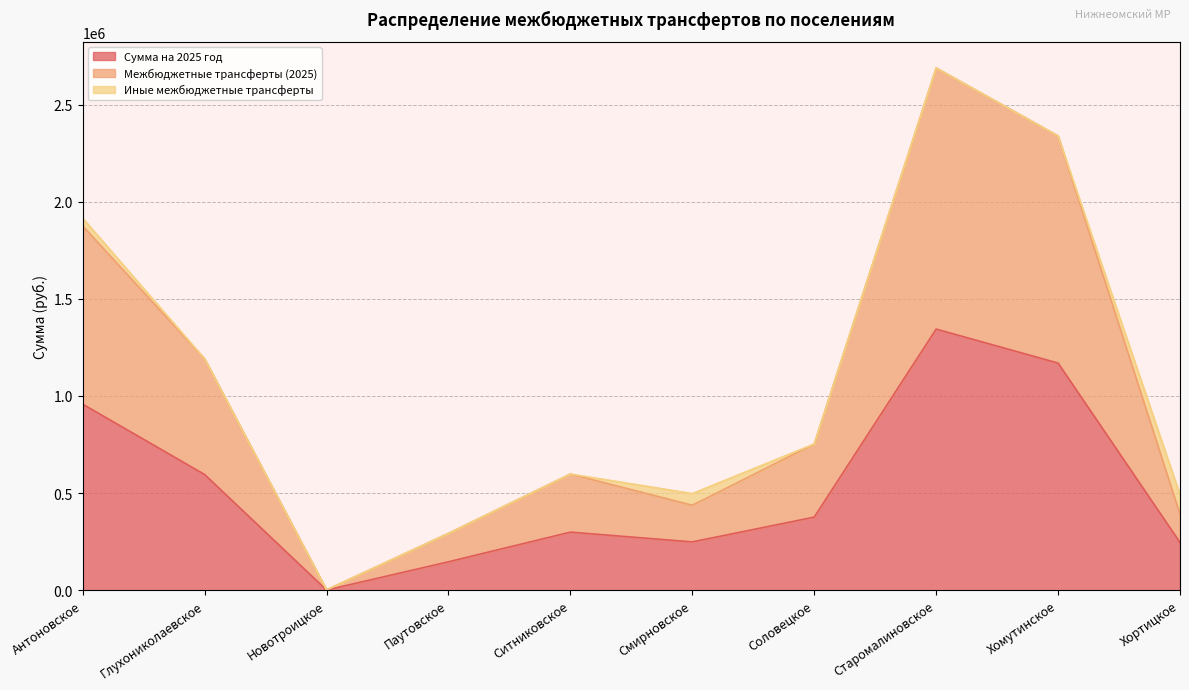

What is the total value across all series at Старомалиновское?

2688675.4